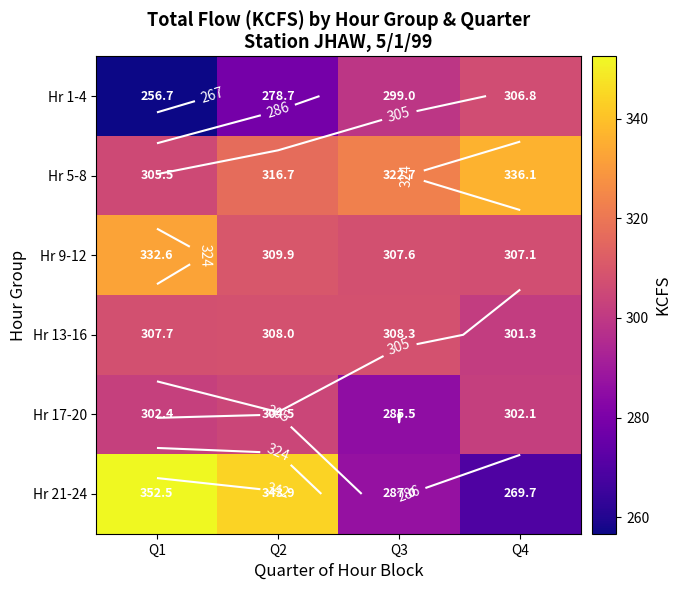

What is the spread (max minus min) of values at Q4?

66.4